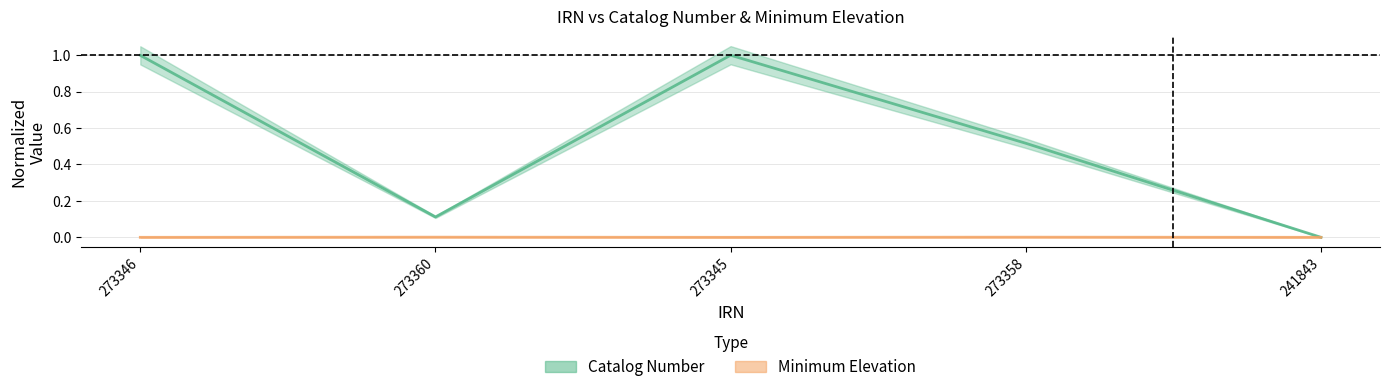

The value of Minimum Elevation at 241843 is -0.0. True or false?

False